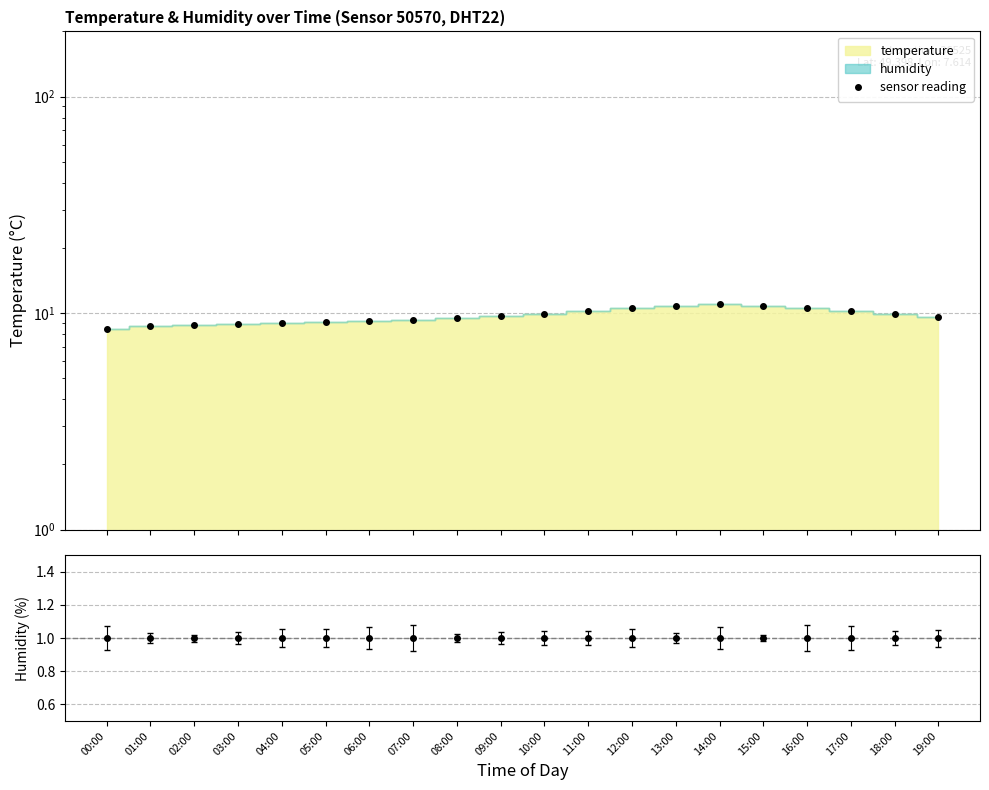

Count the number of categories in the chart.

20